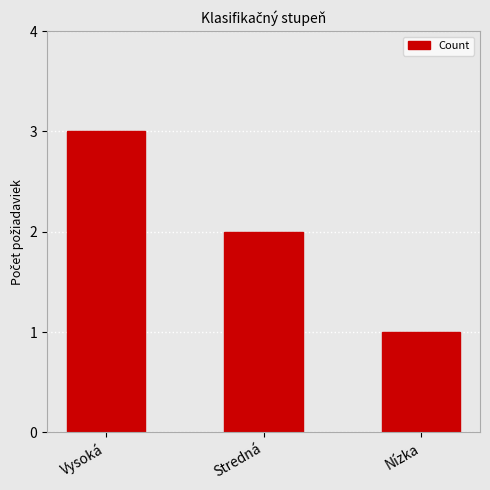

What position from the left is Stredná?

2